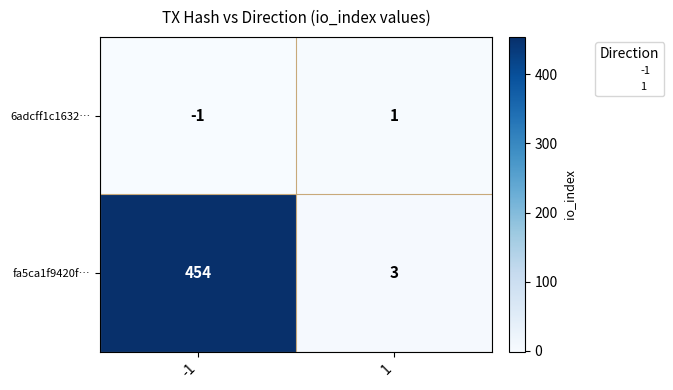

Is it true that 6adcff1c1632… equals 1 at 1?

True